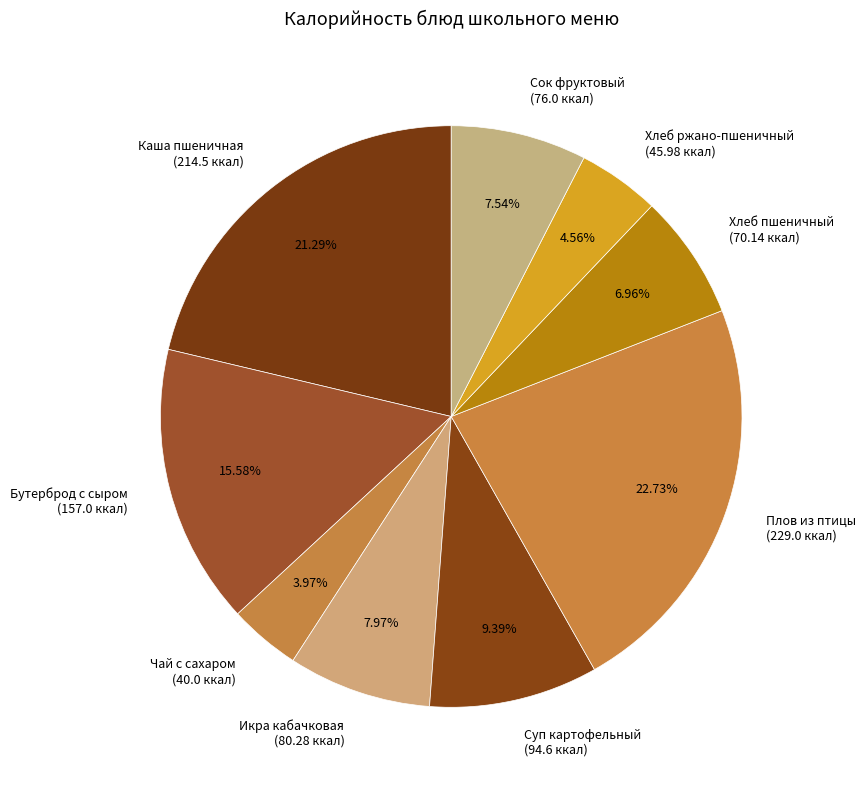

Approximately how many times larger is the value at Каша пшеничная compared to Икра кабачковая?

2.7